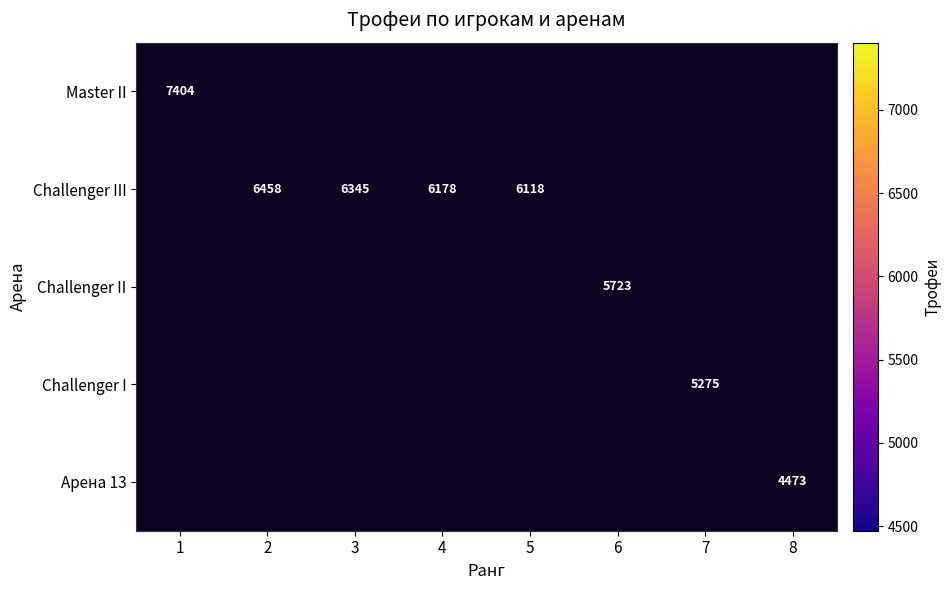

The value of Challenger II at 6 is 8088. True or false?

False